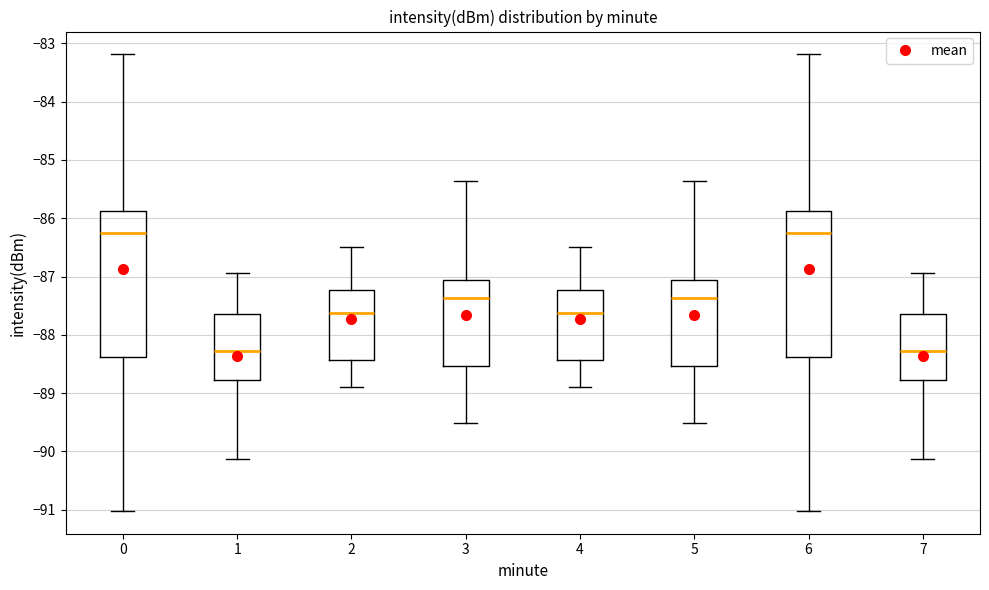

Reading left to right, transcribe this box plot: for each box, give where its median line is, the range the box spans, and where its two whiskers end, as read against the y-axis. The values are not printed on the chart, so give them approximately, as read against the axis.

0: median -86.3, box -88.4 to -85.9, whiskers -91.0 to -83.2
1: median -88.3, box -88.8 to -87.6, whiskers -90.1 to -86.9
2: median -87.6, box -88.4 to -87.2, whiskers -88.9 to -86.5
3: median -87.4, box -88.5 to -87.1, whiskers -89.5 to -85.4
4: median -87.6, box -88.4 to -87.2, whiskers -88.9 to -86.5
5: median -87.4, box -88.5 to -87.1, whiskers -89.5 to -85.4
6: median -86.3, box -88.4 to -85.9, whiskers -91.0 to -83.2
7: median -88.3, box -88.8 to -87.6, whiskers -90.1 to -86.9